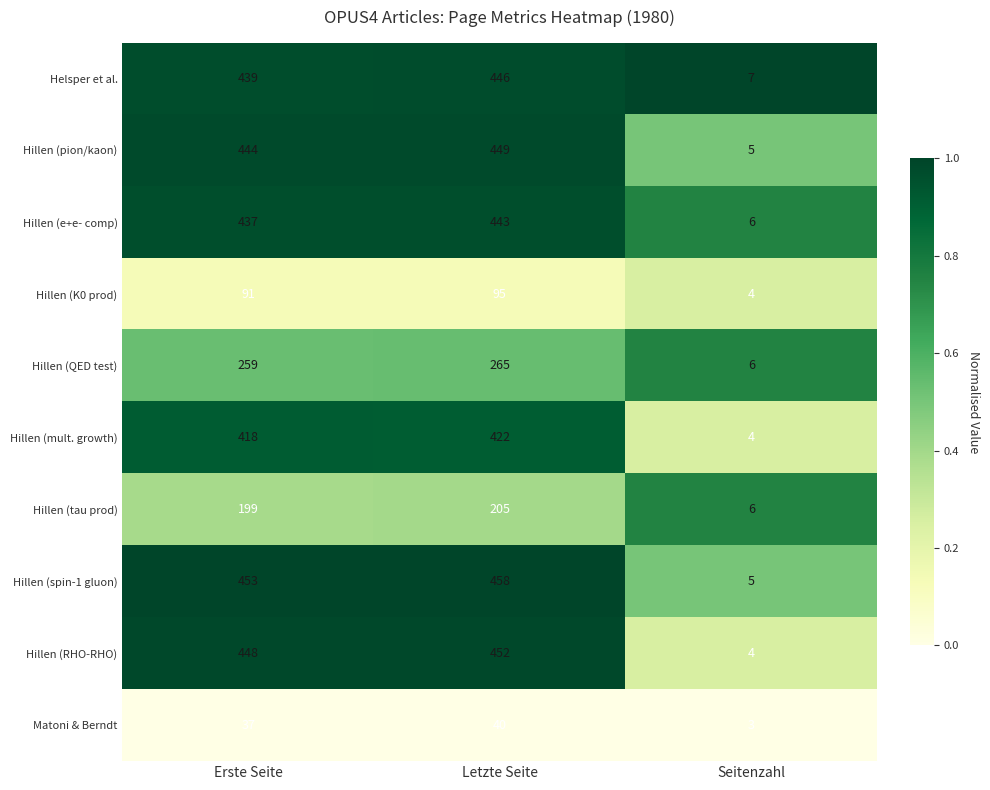

Reading right to left, transcribe all the data shown in this chart.

Helsper et al.: Seitenzahl=7	Letzte Seite=446	Erste Seite=439
Hillen (pion/kaon): Seitenzahl=5	Letzte Seite=449	Erste Seite=444
Hillen (e+e- comp): Seitenzahl=6	Letzte Seite=443	Erste Seite=437
Hillen (K0 prod): Seitenzahl=4	Letzte Seite=95	Erste Seite=91
Hillen (QED test): Seitenzahl=6	Letzte Seite=265	Erste Seite=259
Hillen (mult. growth): Seitenzahl=4	Letzte Seite=422	Erste Seite=418
Hillen (tau prod): Seitenzahl=6	Letzte Seite=205	Erste Seite=199
Hillen (spin-1 gluon): Seitenzahl=5	Letzte Seite=458	Erste Seite=453
Hillen (RHO-RHO): Seitenzahl=4	Letzte Seite=452	Erste Seite=448
Matoni & Berndt: Seitenzahl=3	Letzte Seite=40	Erste Seite=37